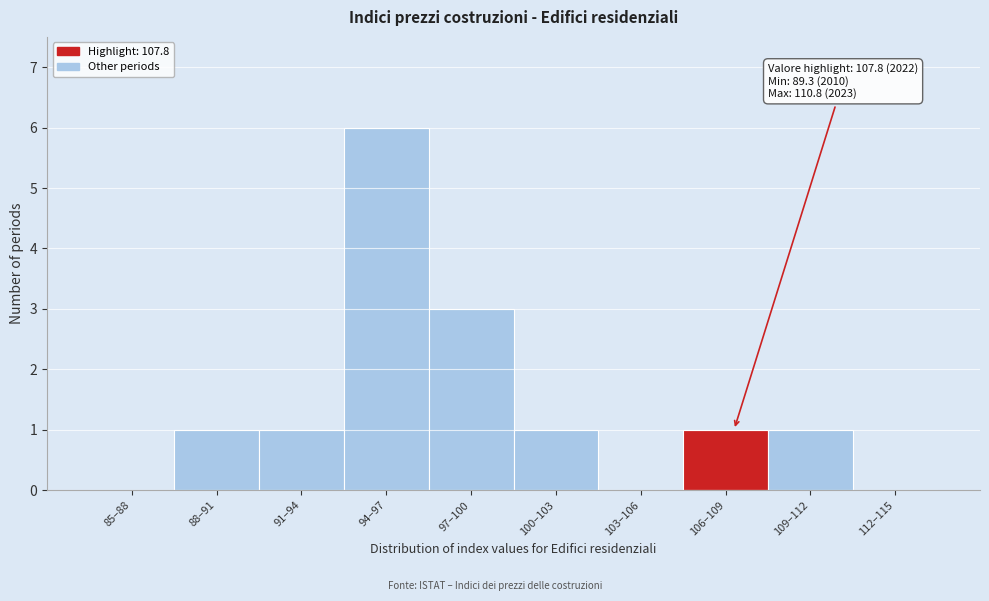

Reading left to right, what are all the values shown in this chart?

85–88=0	88–91=1	91–94=1	94–97=6	97–100=3	100–103=1	103–106=0	106–109=1	109–112=1	112–115=0